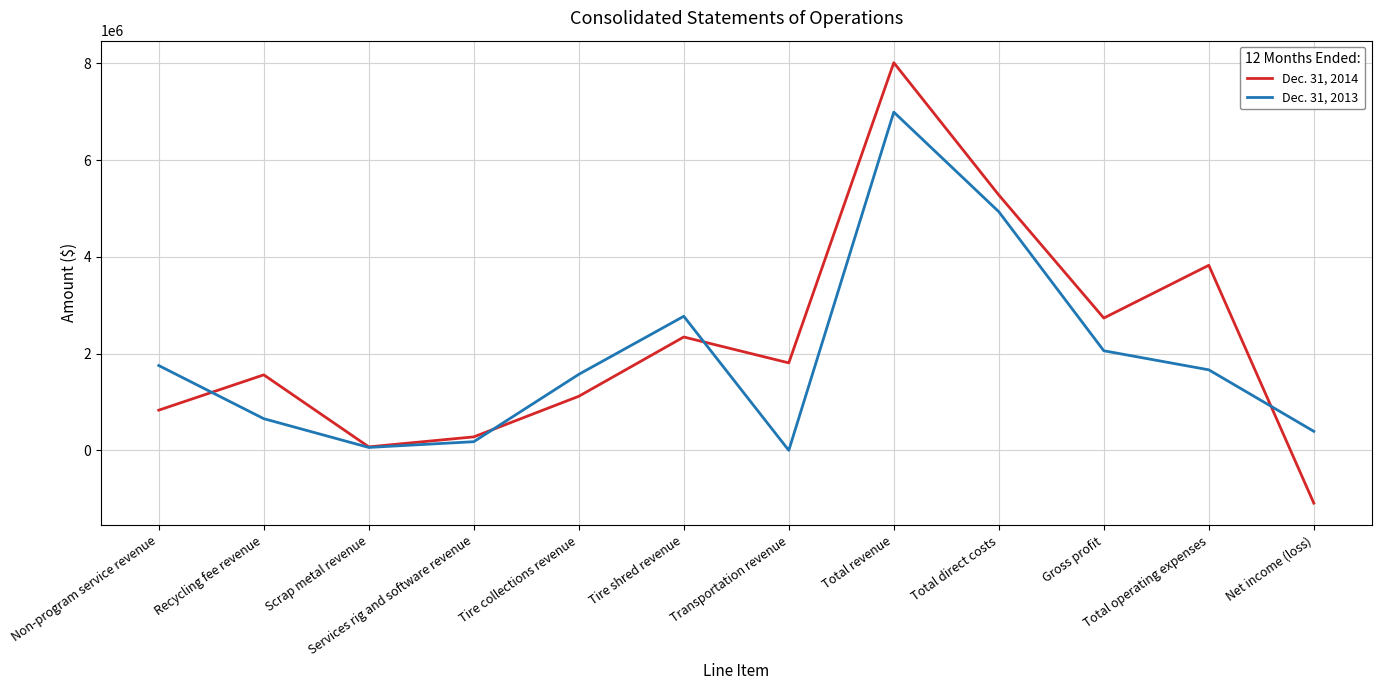

List the series in order of their peak value, highest first.

Dec. 31, 2014, Dec. 31, 2013